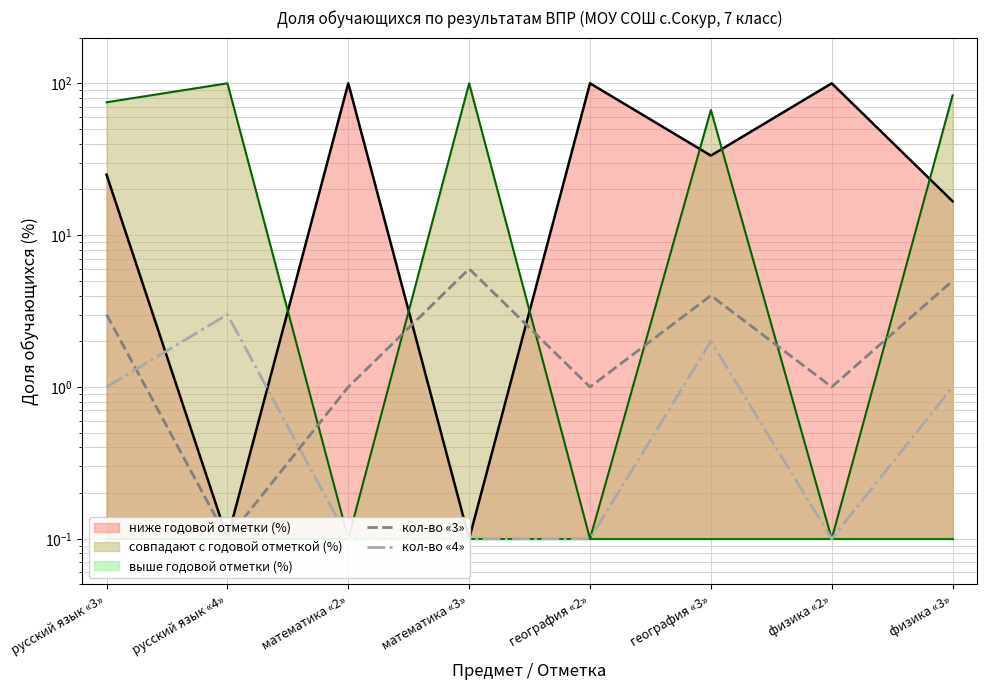

What is the difference between the maximum and minimum values in the кол-во «4» series?

2.9